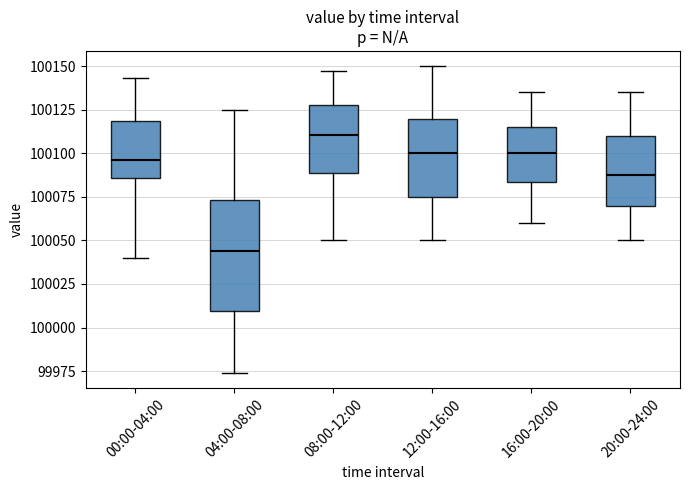

Which box's median line is the lowest?

04:00-08:00